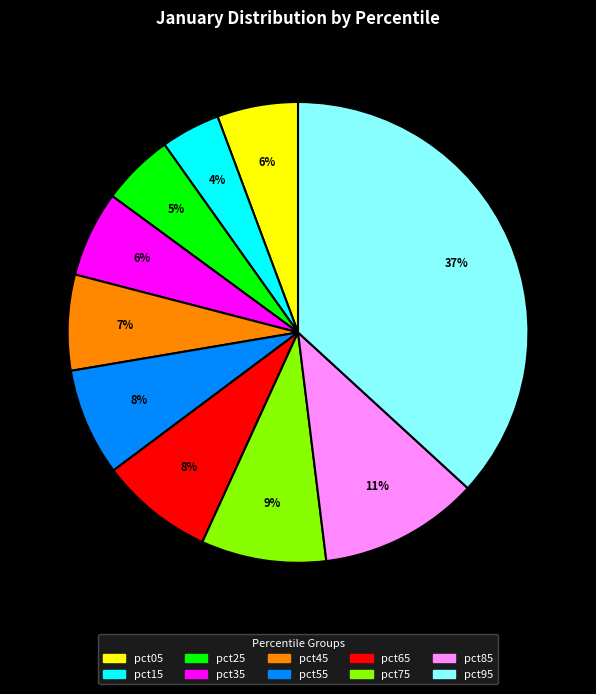

To the nearest percent, what percentage of the pie is pct75?

9%